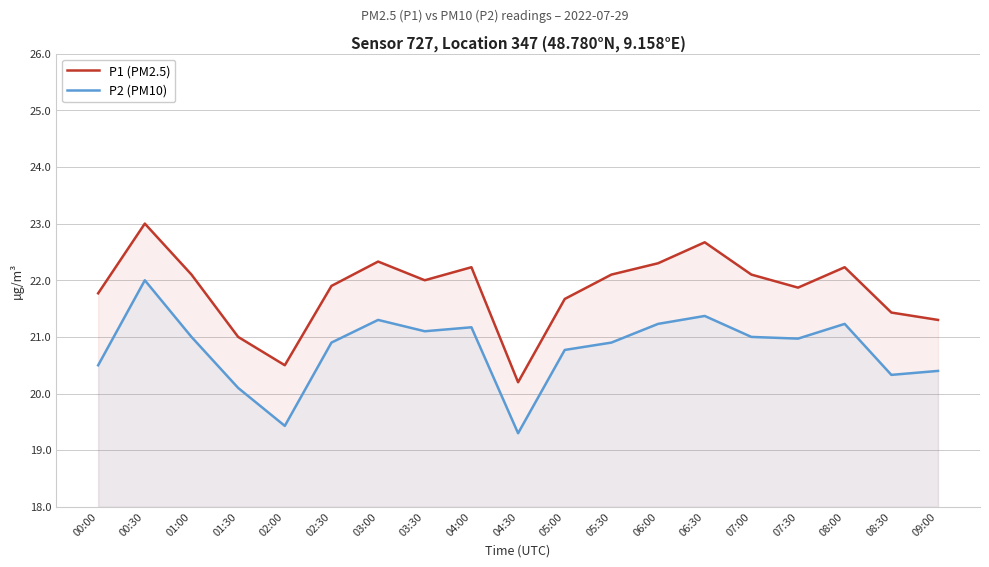

Does the chart have visible grid lines?

Yes